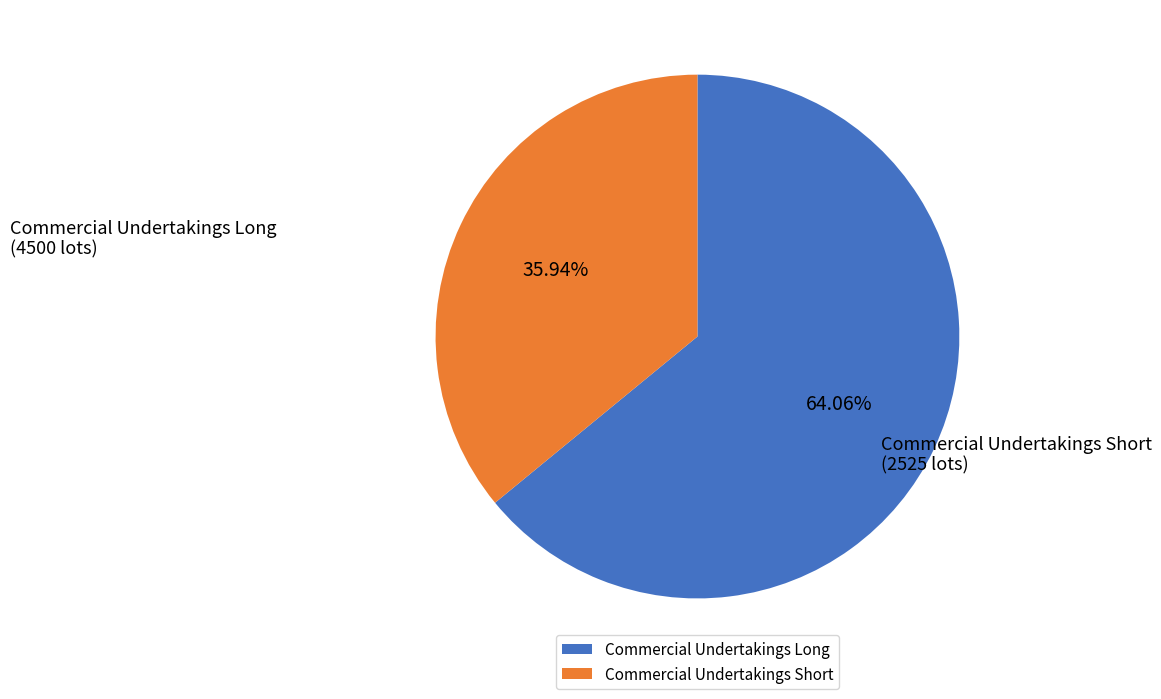

Which slice is the smallest?

Commercial Undertakings Short